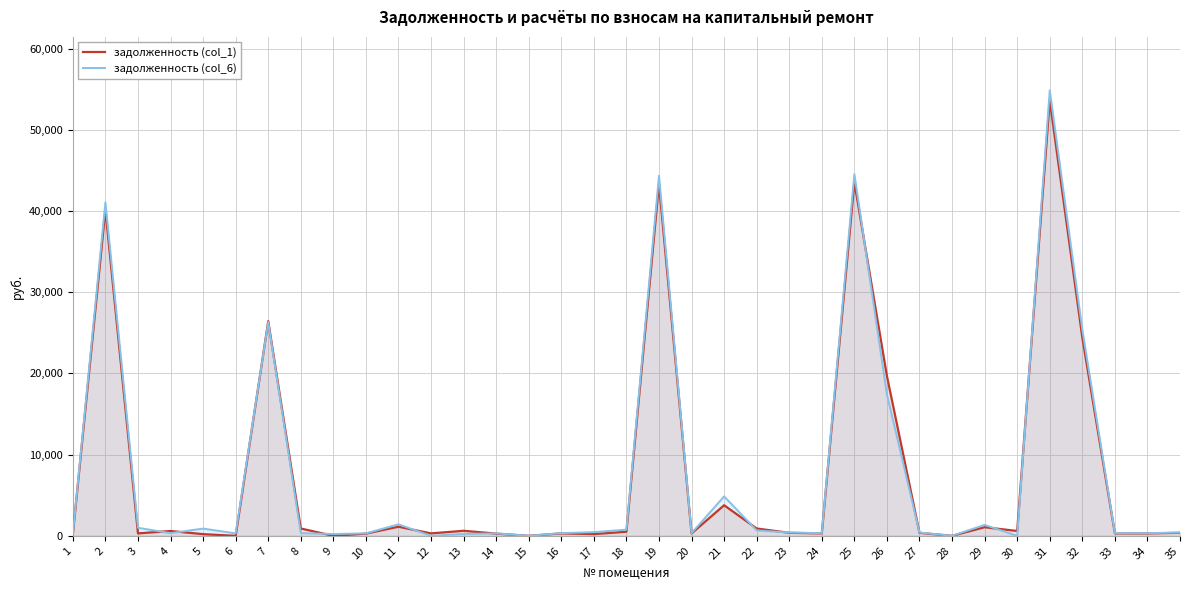

Reading left to right, extract all data points from this chart.

задолженность (col_1): 1=204.5	2=40164.8	3=299.0	4=595.1	5=206.7	6=0.0	7=26433.4	8=901.0	9=0.0	10=273.7	11=1119.6	12=298.4	13=618.9	14=273.1	15=0.0	16=299.7	17=213.1	18=503.1	19=43366.4	20=297.7	21=3765.9	22=901.4	23=368.3	24=301.7	25=43560.3	26=19673.9	27=368.3	28=0.0	29=1059.2	30=597.1	31=53650.1	32=24417.4	33=300.4	34=297.7	35=369.6
задолженность (col_6): 1=225.3	2=41076.4	3=989.8	4=329.4	5=890.5	6=299.5	7=26330.3	8=331.4	9=223.1	10=301.7	11=1411.8	12=0.0	13=230.0	14=300.9	15=0.0	16=330.3	17=453.6	18=755.7	19=44350.7	20=328.1	21=4857.0	22=664.1	23=405.9	24=332.5	25=44549.0	26=17412.6	27=405.9	28=0.0	29=1348.5	30=0.0	31=54867.8	32=25403.9	33=331.0	34=328.1	35=407.4